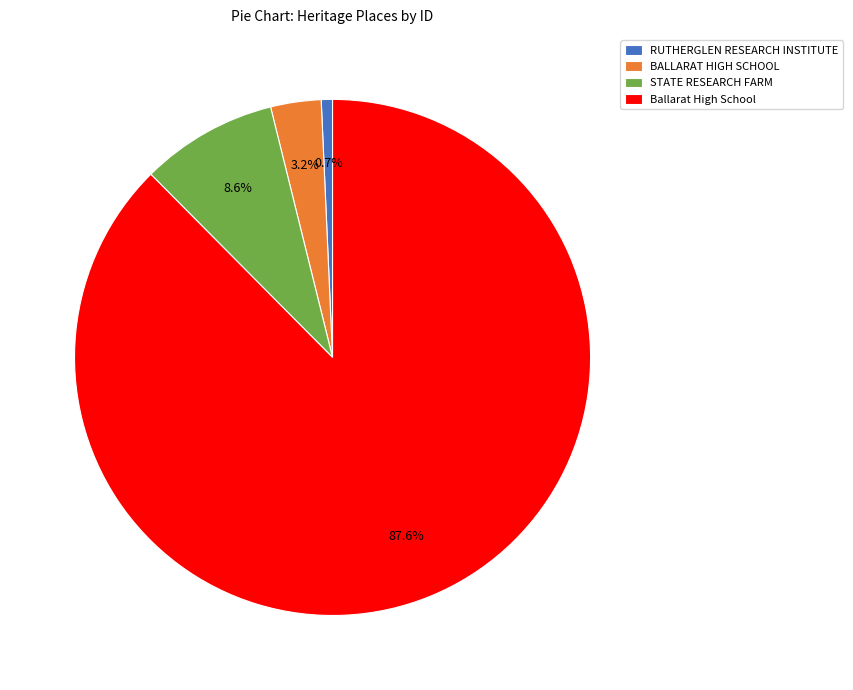

Rank the categories by value from highest to lowest.

Ballarat High School, STATE RESEARCH FARM, BALLARAT HIGH SCHOOL, RUTHERGLEN RESEARCH INSTITUTE